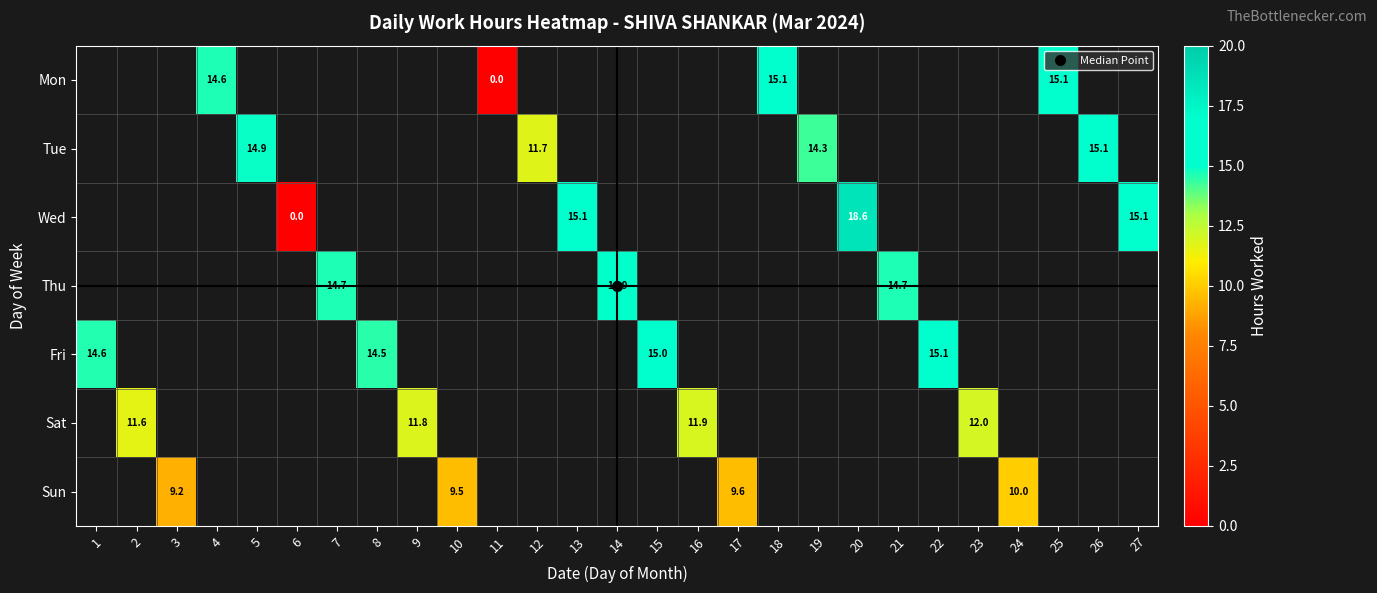

Is the value of Wed at 26 greater than the value of Mon at 26?

No